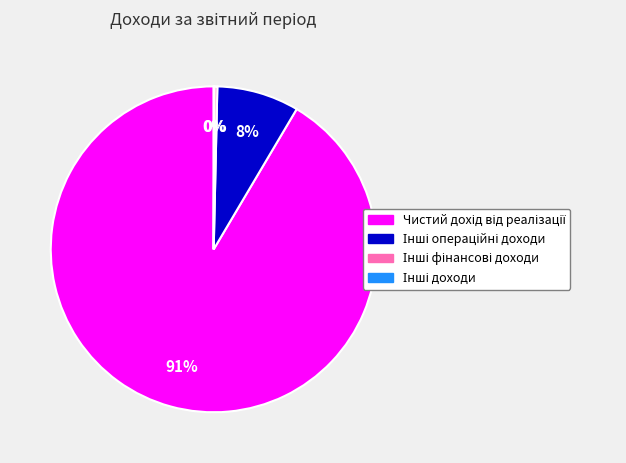

Does any single category account for the majority?

Yes